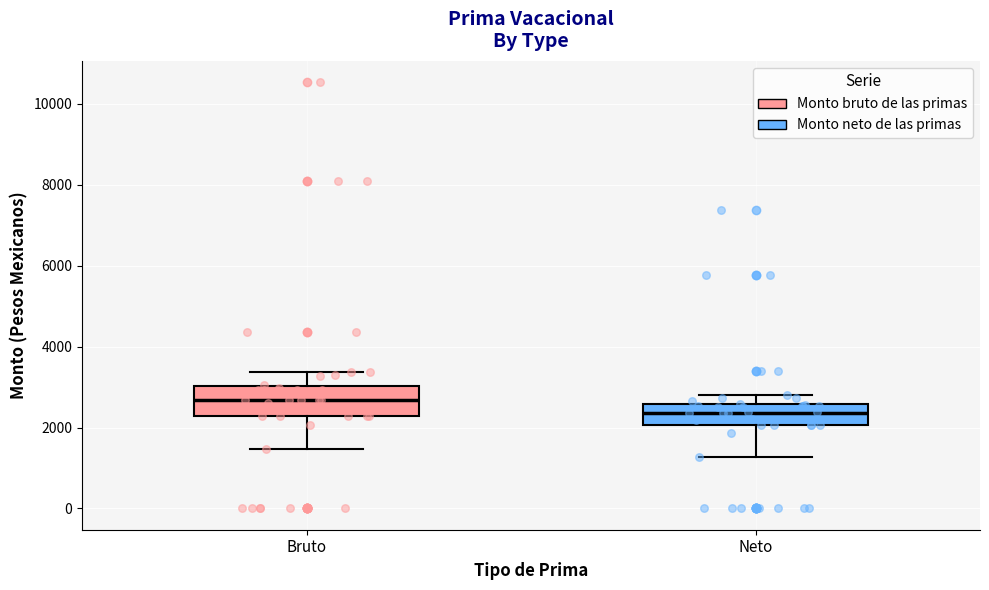

Which box is the tallest, from its lower edge to its upper edge?

Bruto